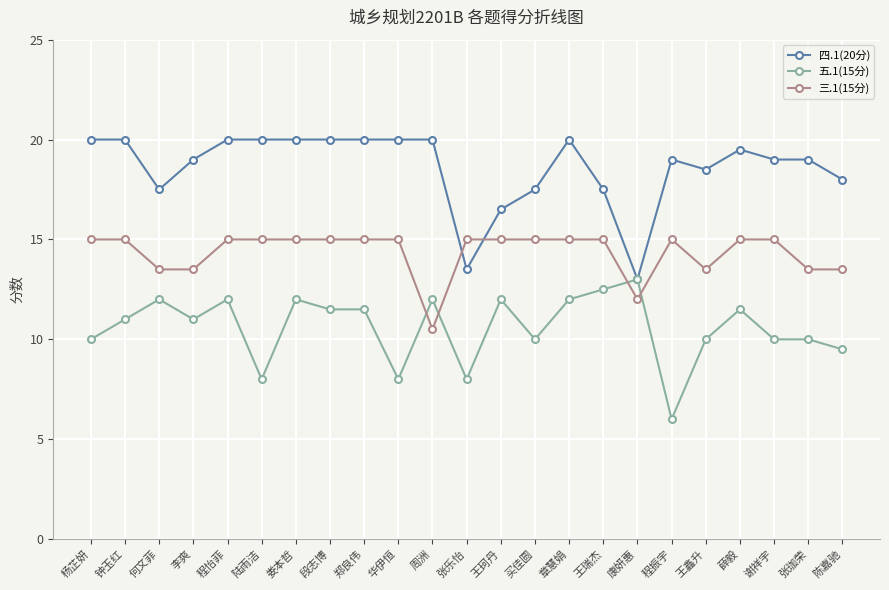

What is the maximum value for 三.1(15分)?

15.0